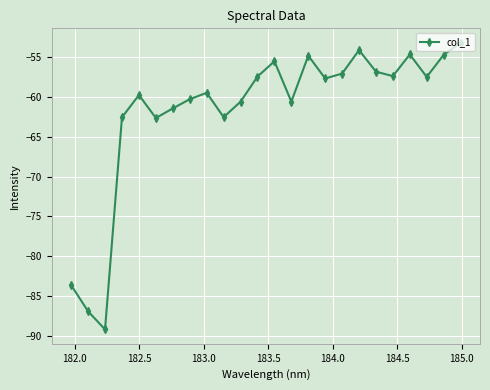

What is the maximum value shown in the chart?

-53.2